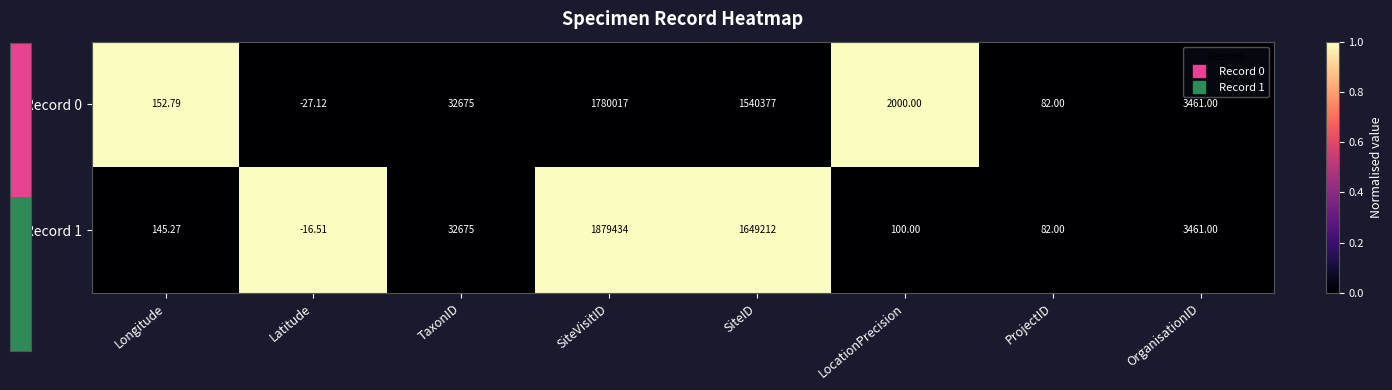

Which label corresponds to the smallest value in the chart?

Latitude